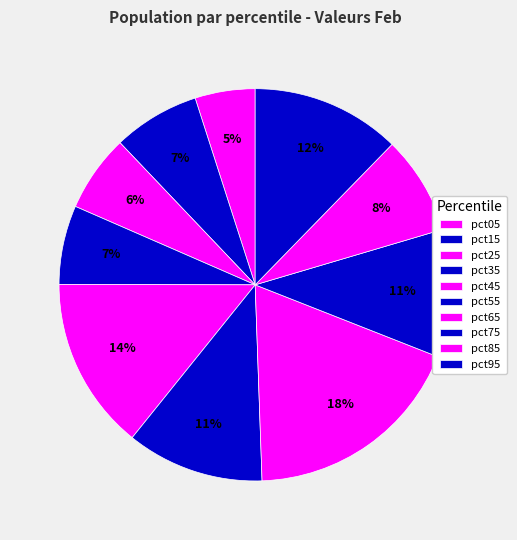

Is there any slice that represents more than half of the pie?

No